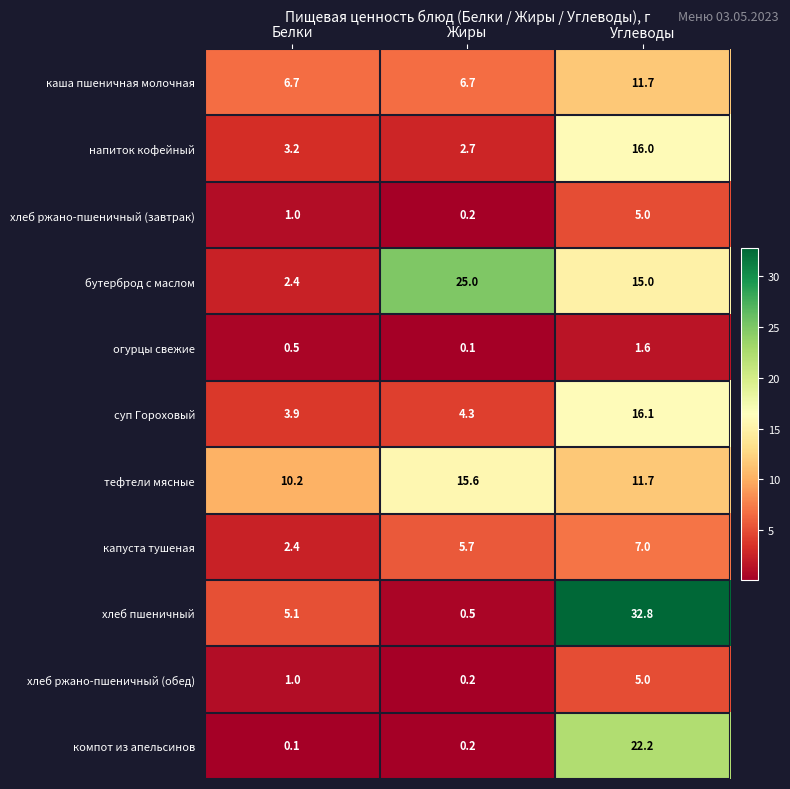

What is the sum of the каша пшеничная молочная values at Белки and Жиры?

13.4